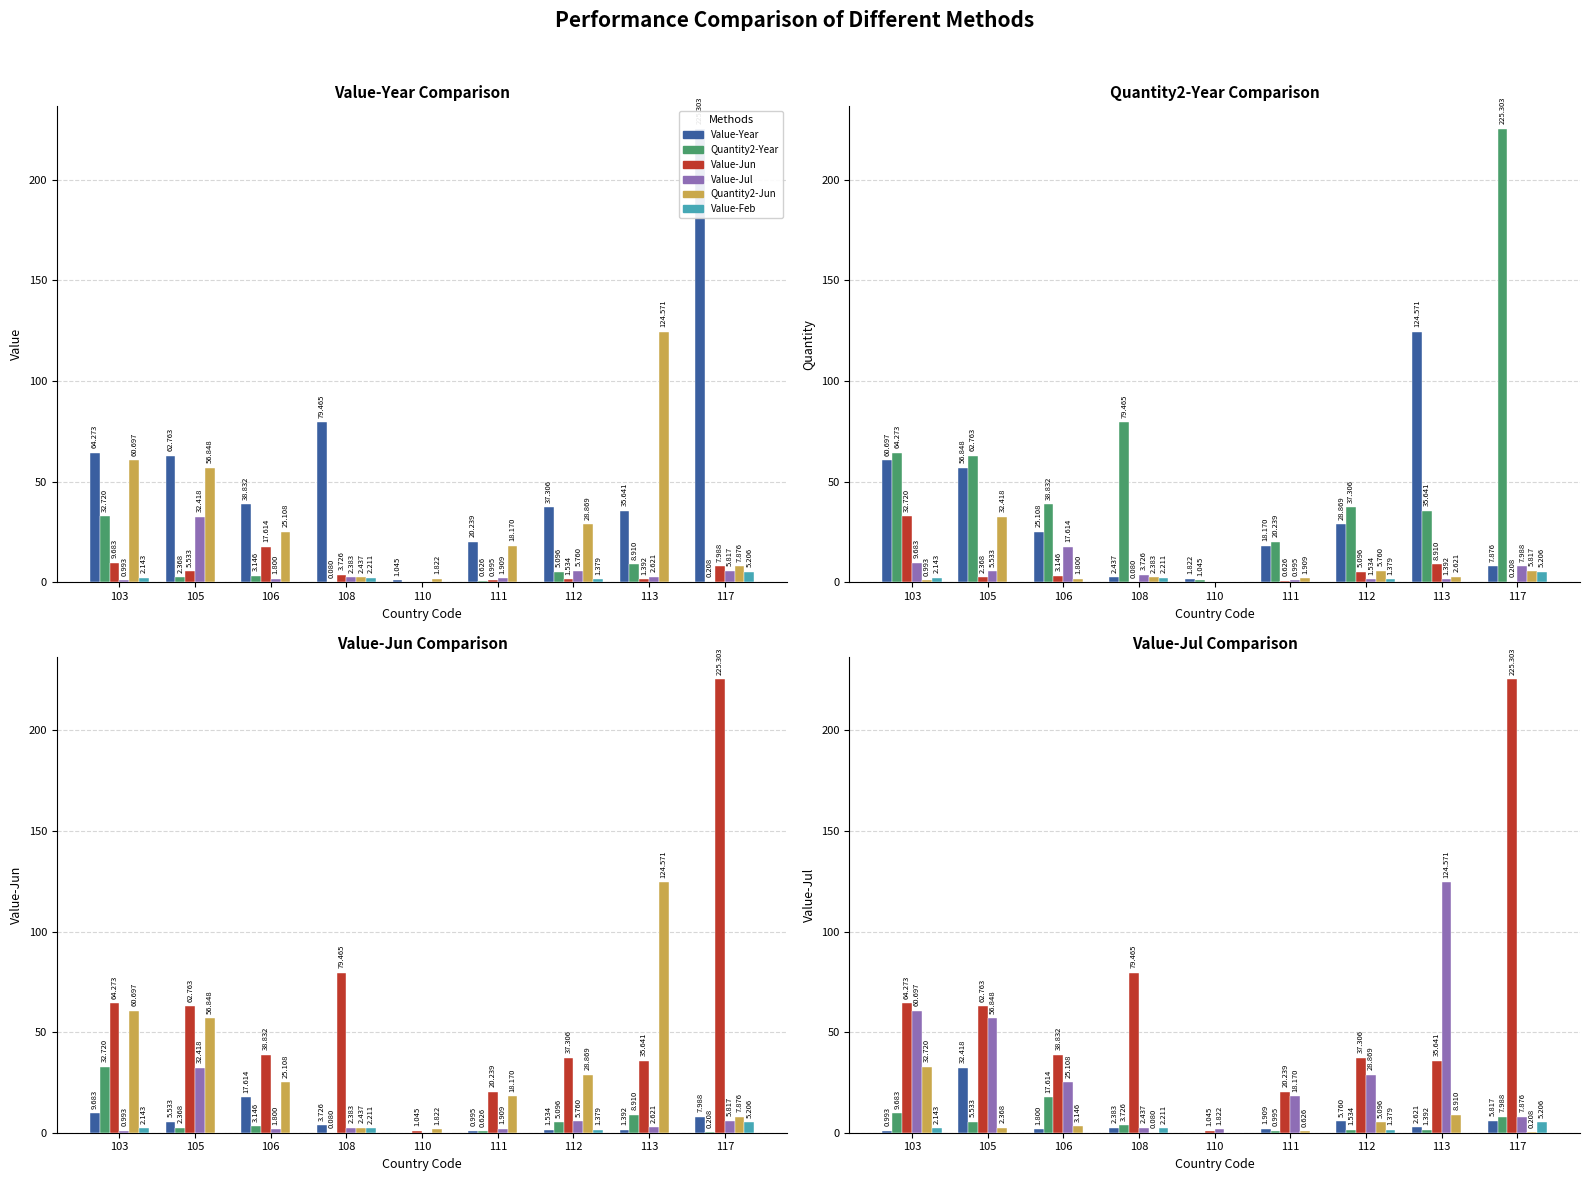

How many groups of bars are there?

9